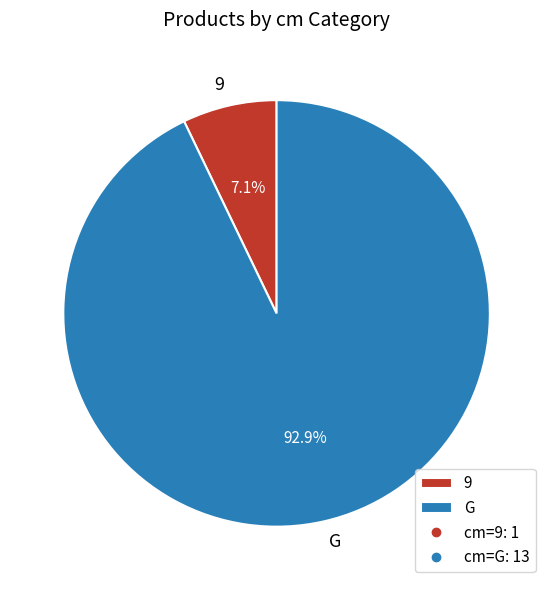

What is the largest slice in the pie chart?

G